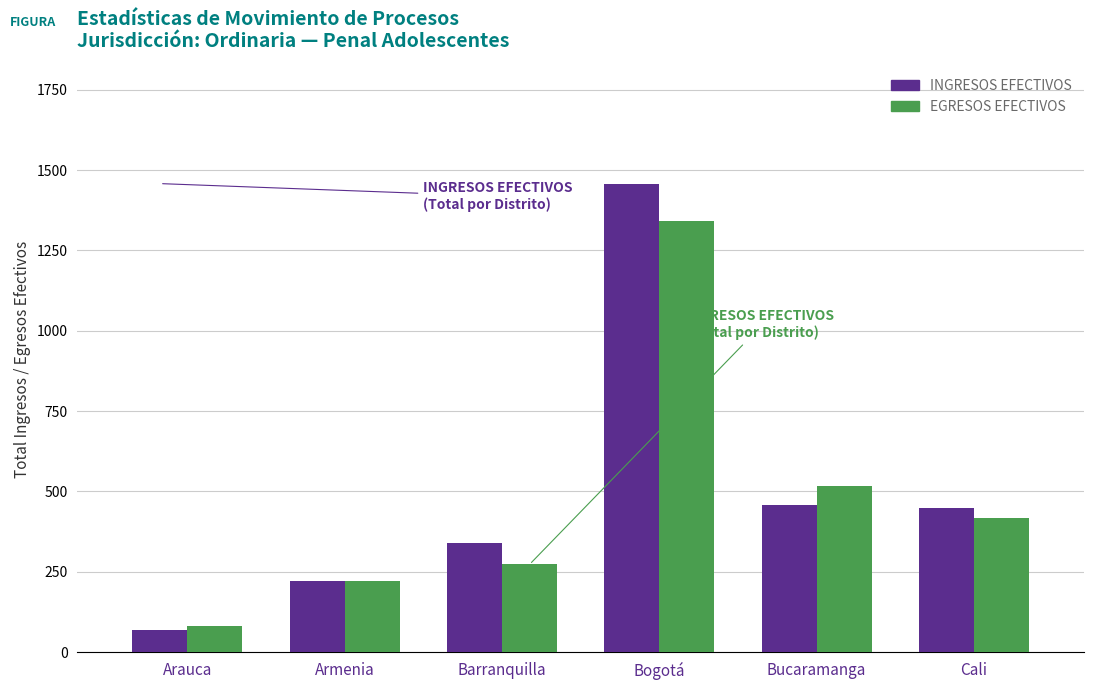

True or false: INGRESOS EFECTIVOS has a value of 1458 at Bogotá.

True